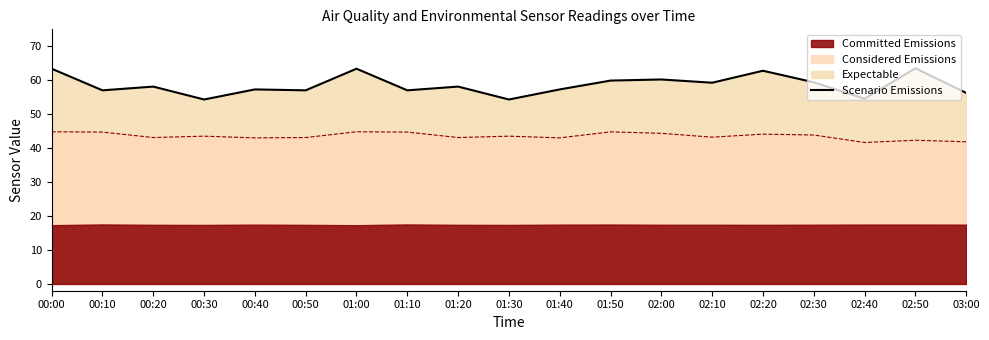

Where is the first local maximum?

00:20